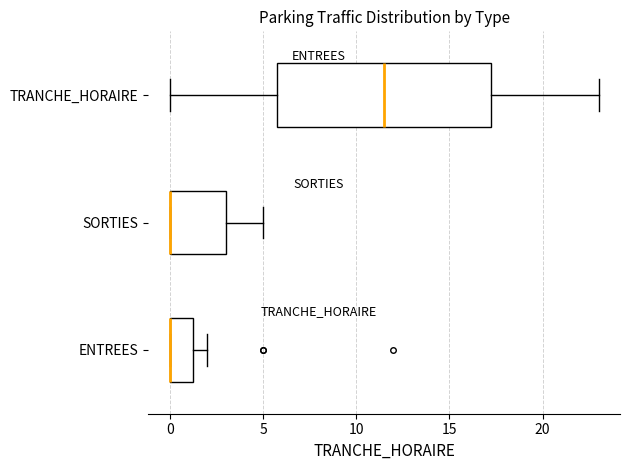

Reading bottom to top, read every box against the x-axis: the position of its median line, the range the box covers, and the ends of its whiskers. The values are not printed on the chart, so give them approximately, as read against the axis.

ENTREES: median 0.0 (drawn on the box's left edge), box 0.0 to 1.5, whiskers 0.0 to 2.0
SORTIES: median 0.0 (drawn on the box's left edge), box 0.0 to 3.0, whiskers 0.0 to 5.0
TRANCHE_HORAIRE: median 11.5, box 6.0 to 17.5, whiskers 0.0 to 23.0